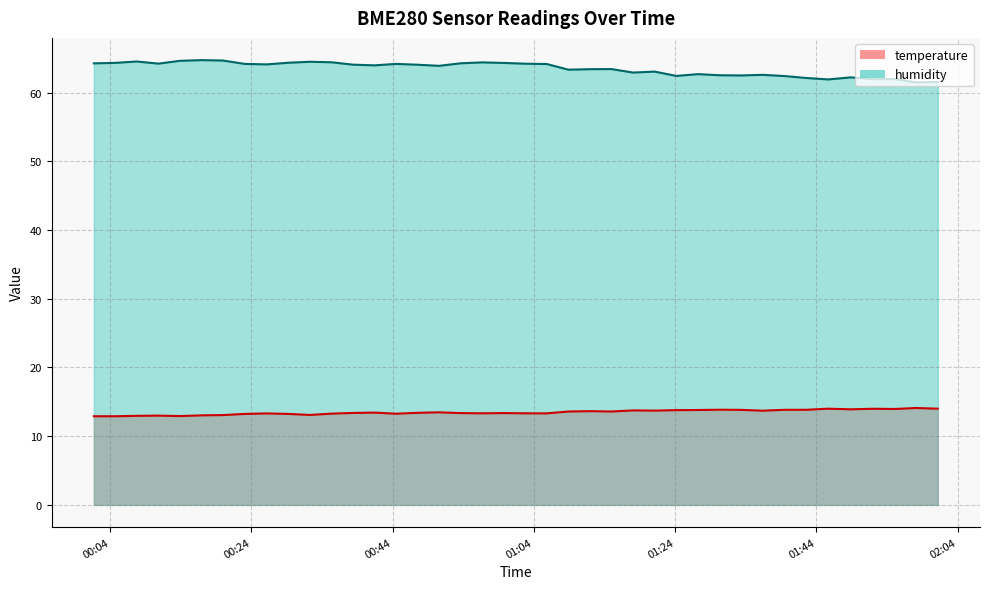

How many data points in humidity are less than 64?

20